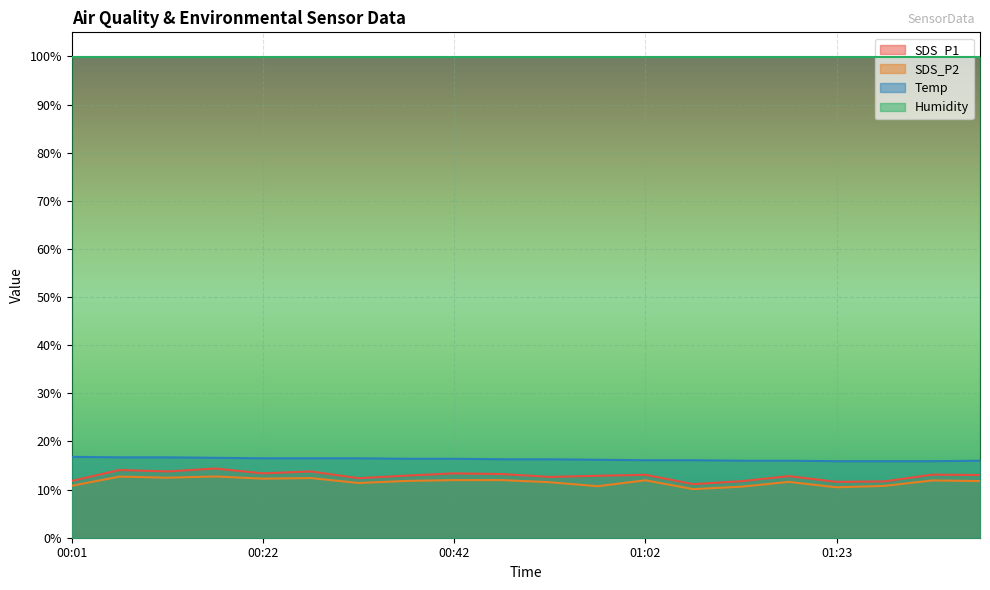

At how many categories does at least one series exceed 13?

20